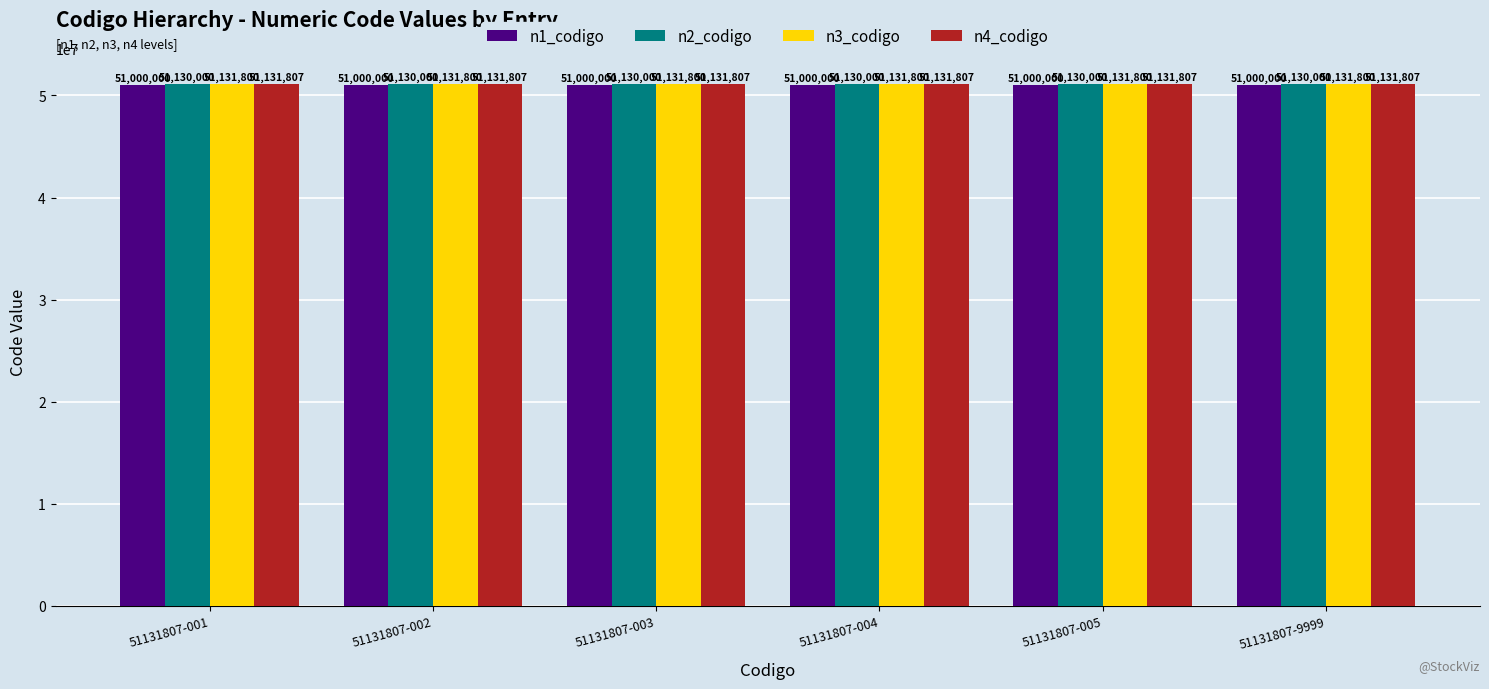

Is it true that n3_codigo equals 51131800 at 51131807-003?

True